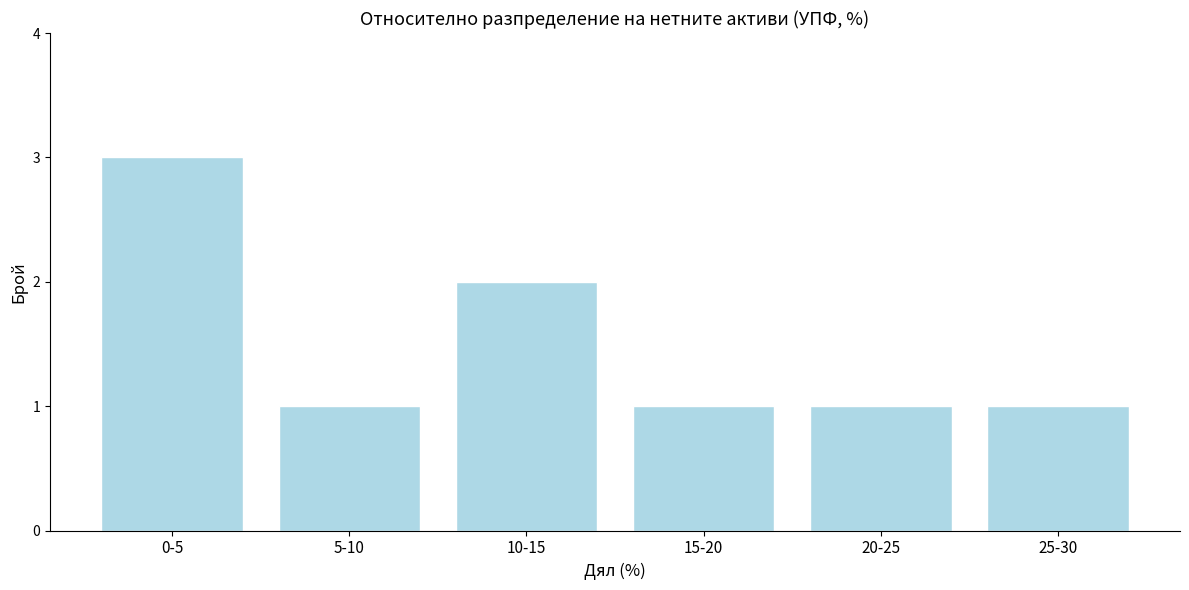

Reading right to left, transcribe all the data shown in this chart.

1	1	1	2	1	3